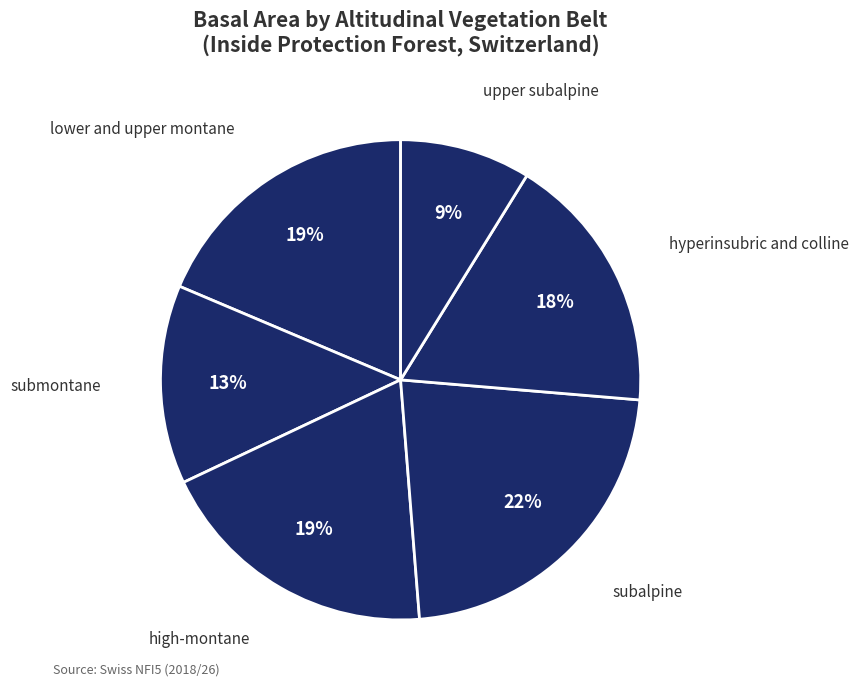

What percentage is the hyperinsubric and colline slice, to the nearest percent?

18%